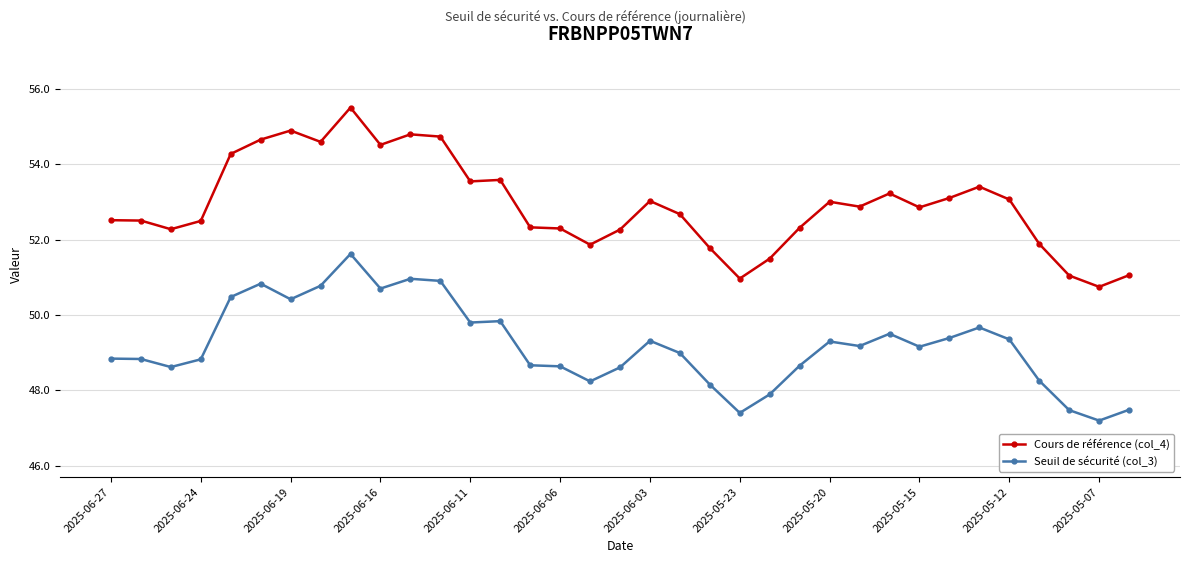

True or false: Cours de référence (col_4) and Seuil de sécurité (col_3) cross at least once.

False